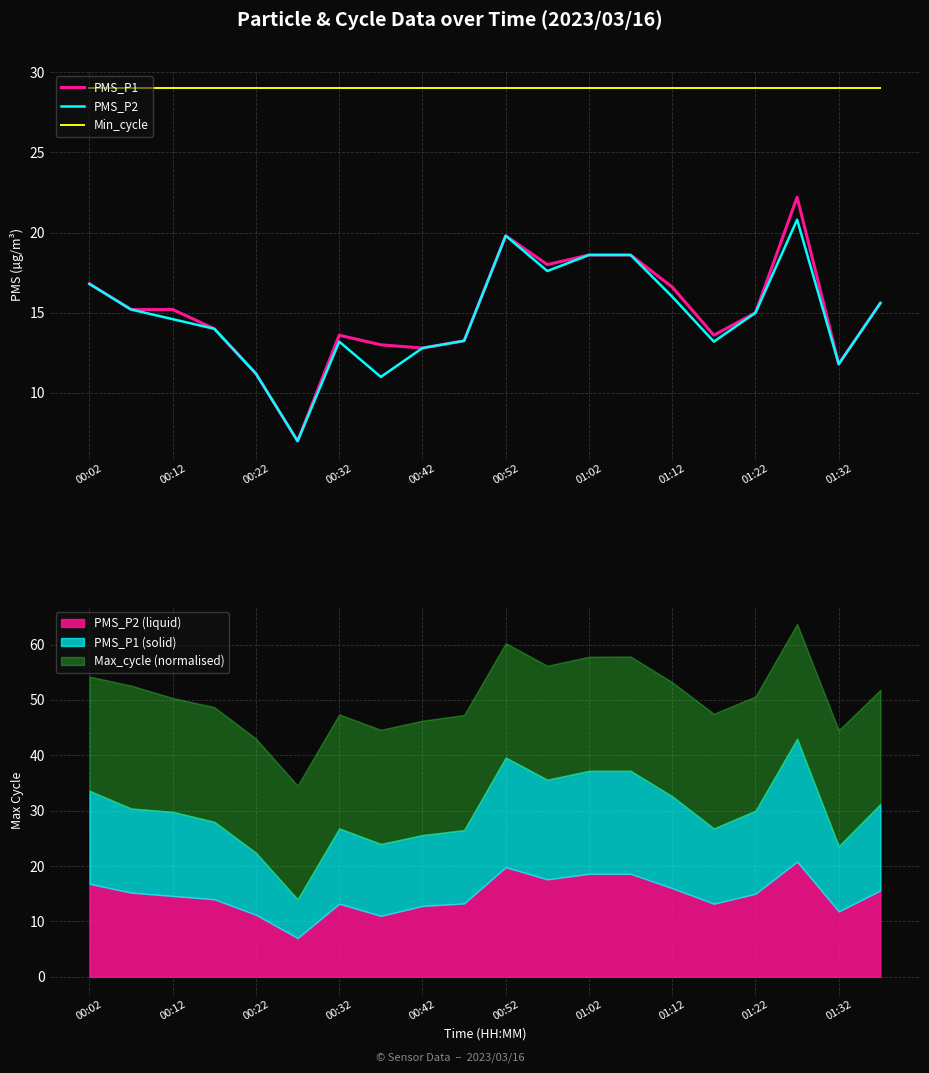

What is the maximum value shown in the chart?

29.0